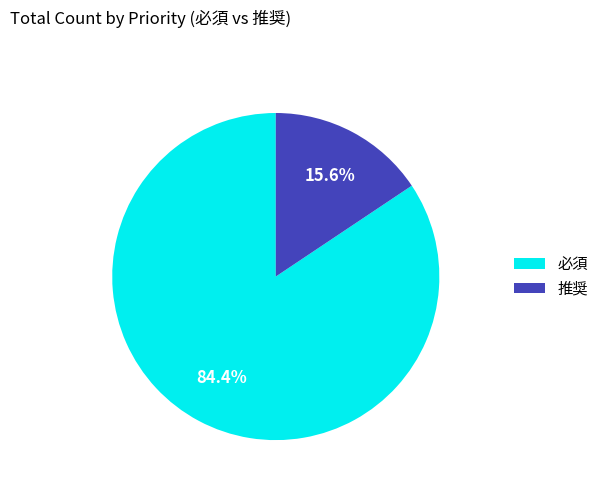

What portion of the pie excludes 必須?

15.6%